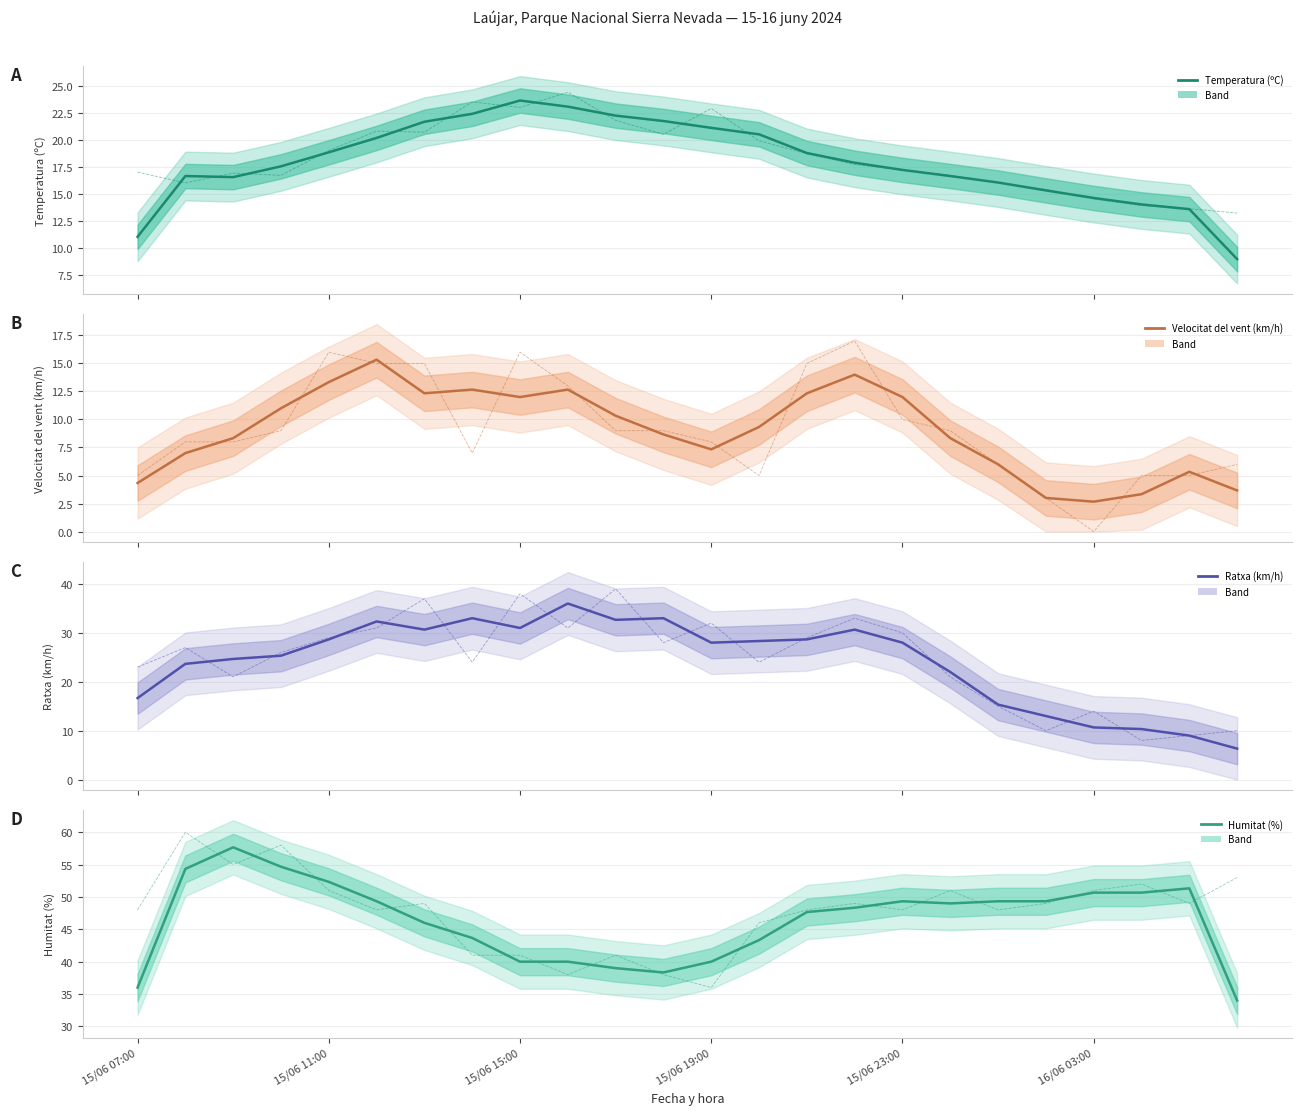

What is the label of the 18th point from the right?

15/06 13:00